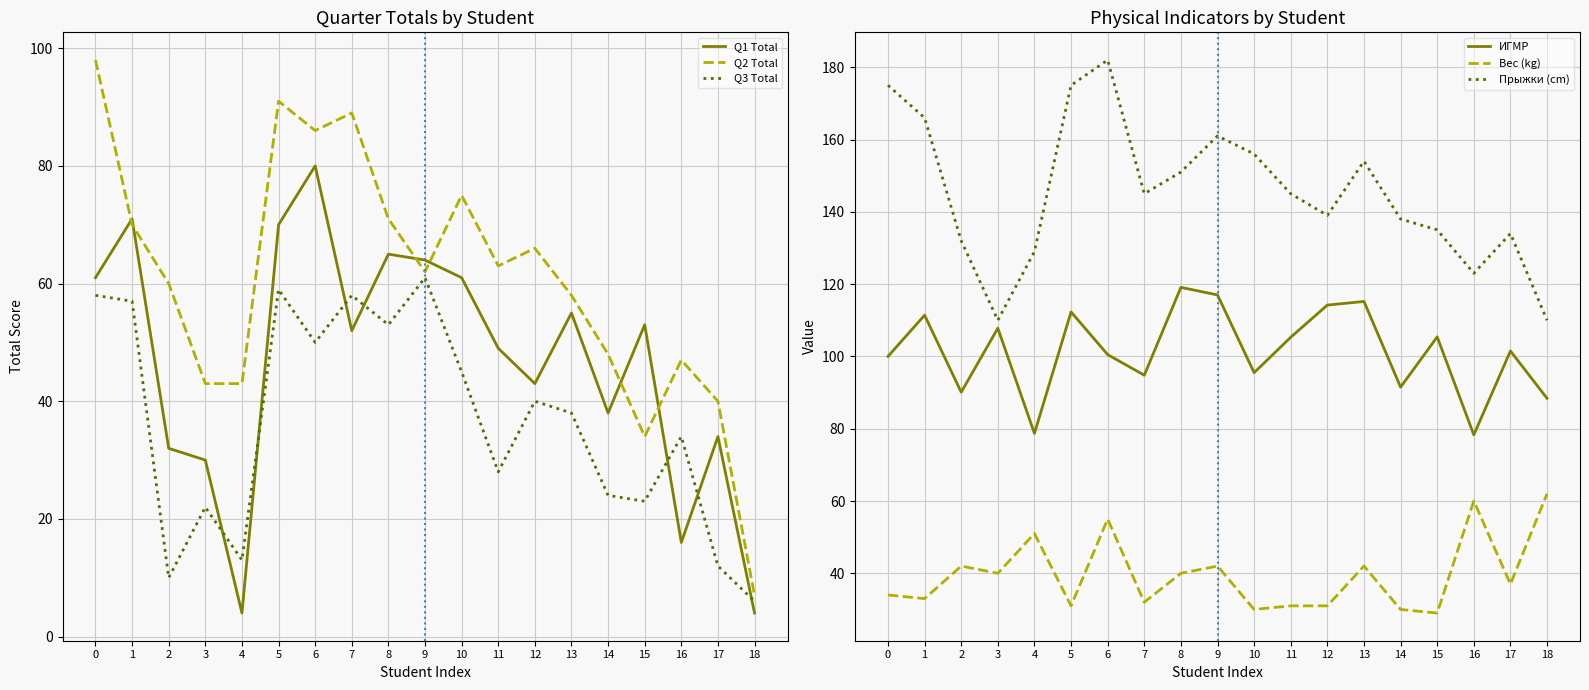

What is the value of the Вес (kg) point at the 11th from the left?

30.0